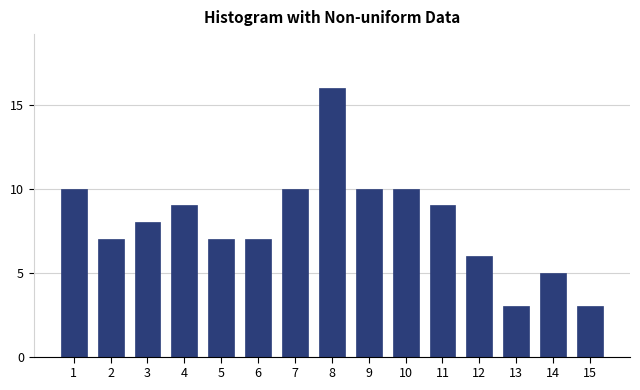

Reading left to right, extract all data points from this chart.

10	7	8	9	7	7	10	16	10	10	9	6	3	5	3